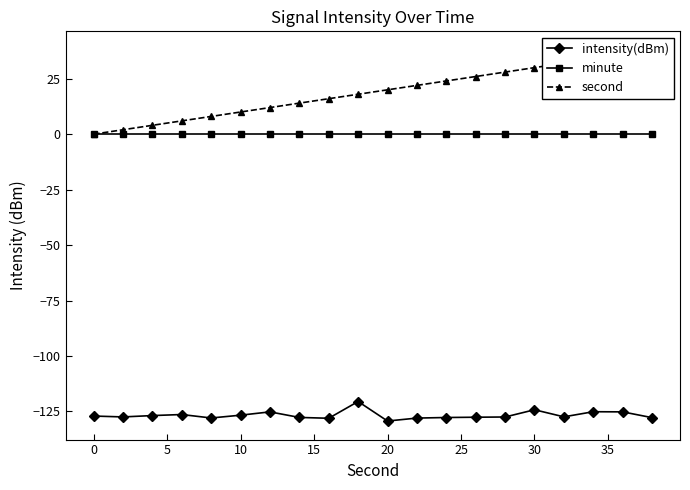

True or false: intensity(dBm) has more than 2 interior local peaks.

True